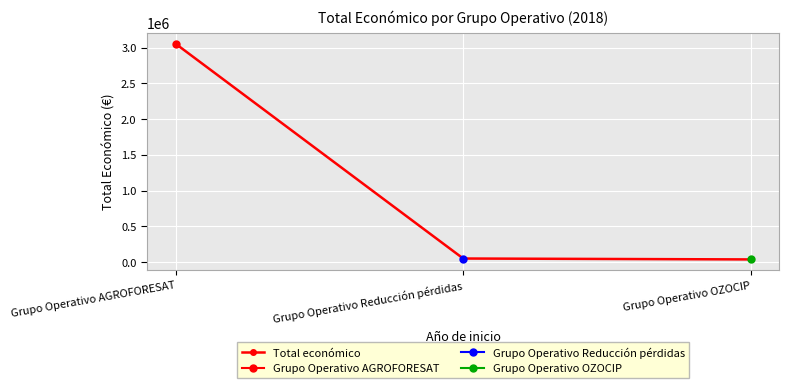

What is the average value?

1047693